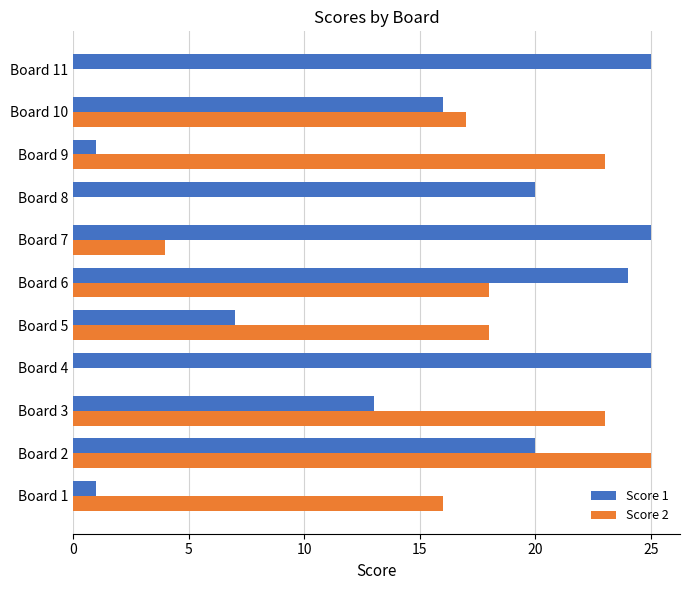

Between Board 2 and Board 4, which series saw the biggest shift?

Score 2